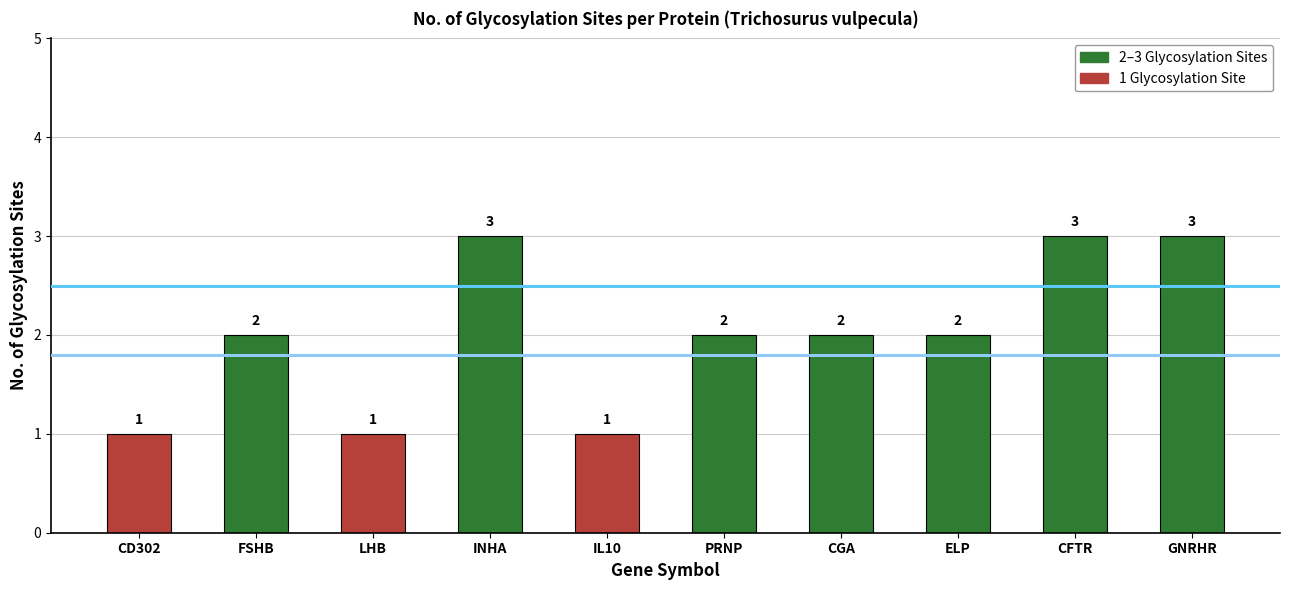

What is the difference between the values at GNRHR and FSHB?

1